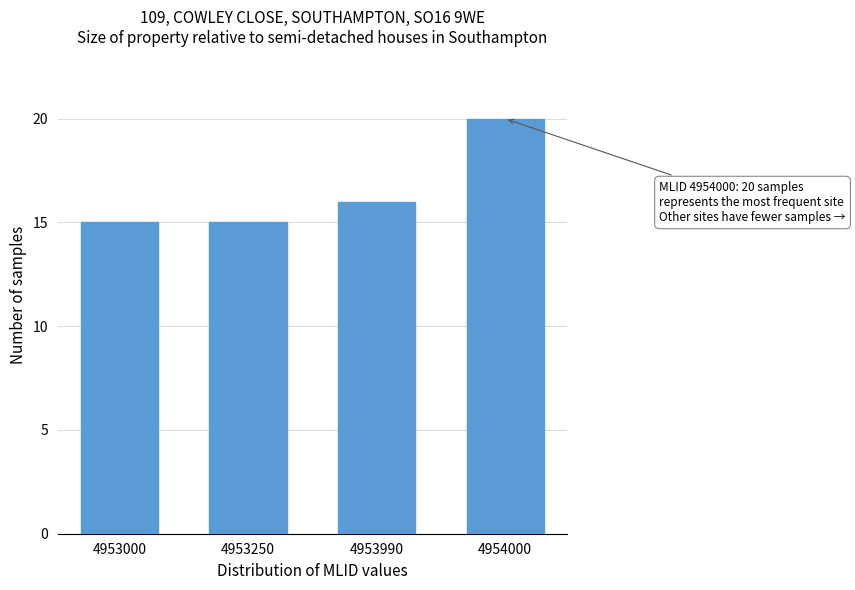

Reading left to right, list all the values displayed in this chart.

4953000=15	4953250=15	4953990=16	4954000=20